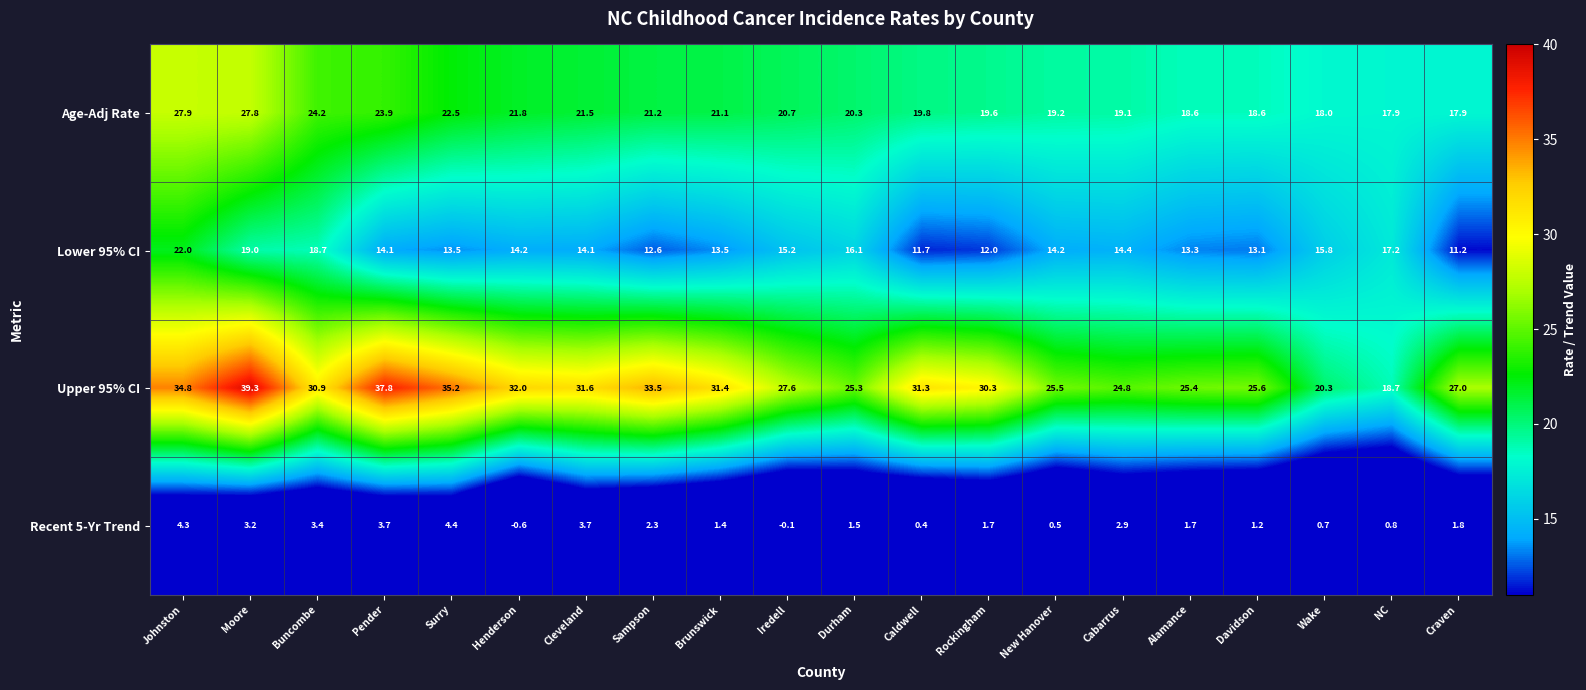

Between Johnston and NC, which series saw the biggest shift?

Upper 95% CI